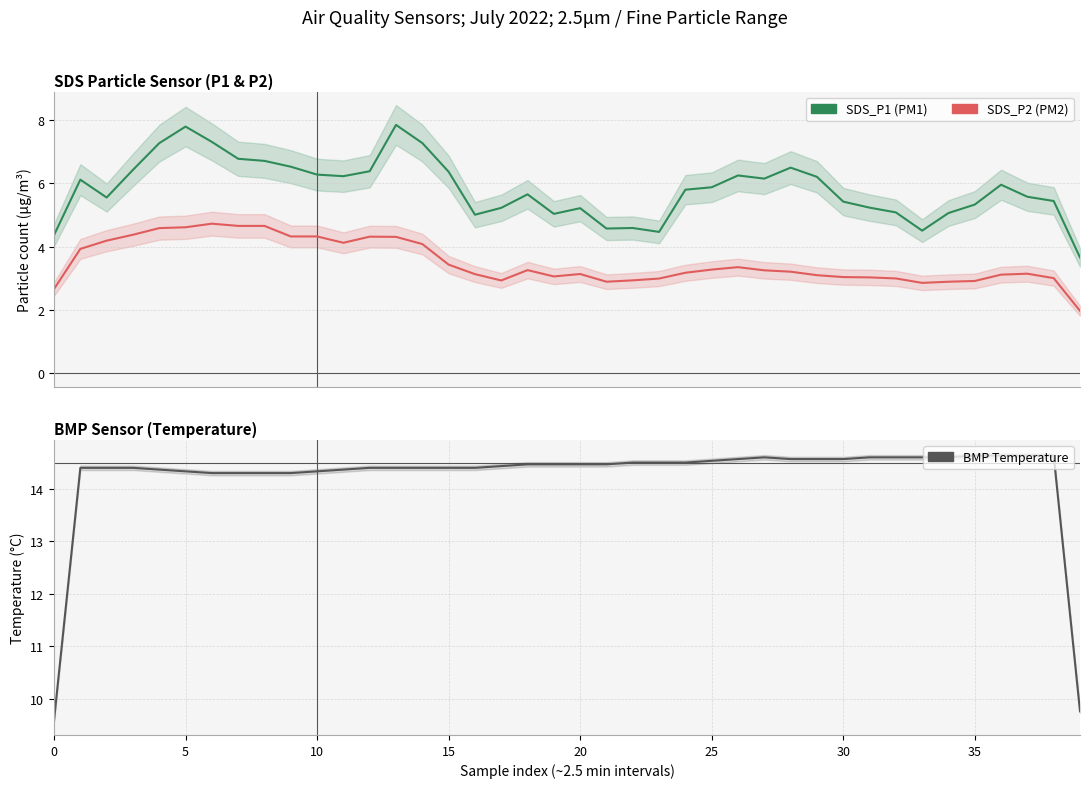

What is the label of the 4th point from the right?

36